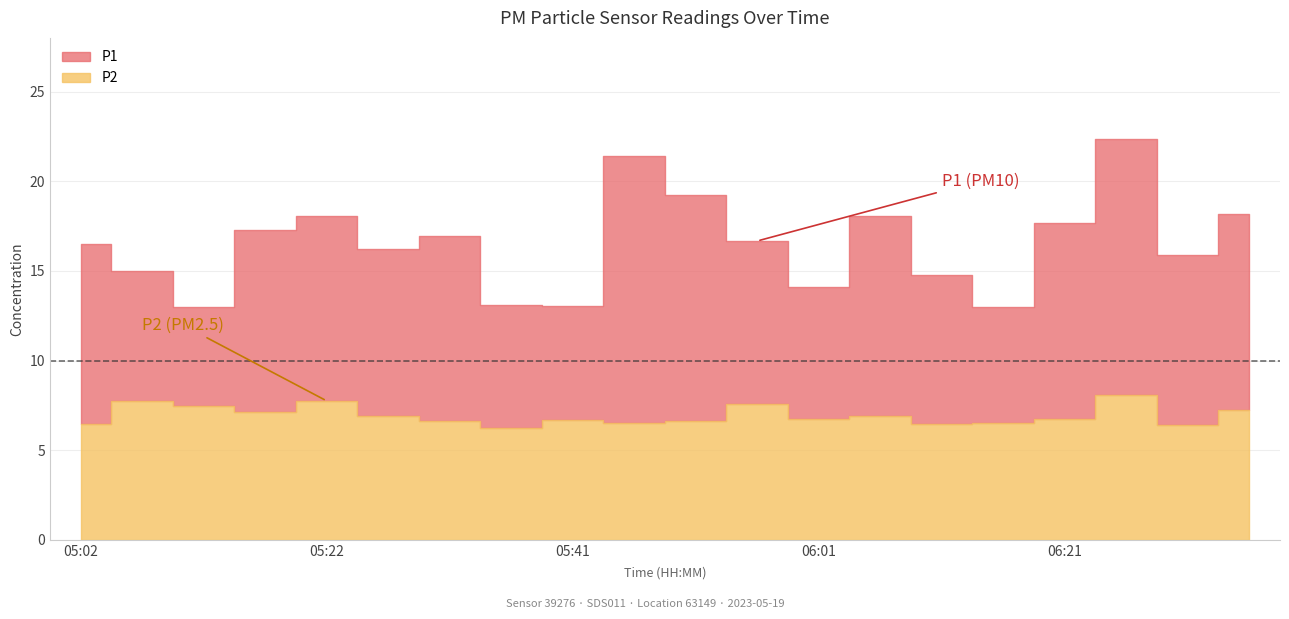

Rank the series at 06:21 from lowest to highest value.

P2, P1